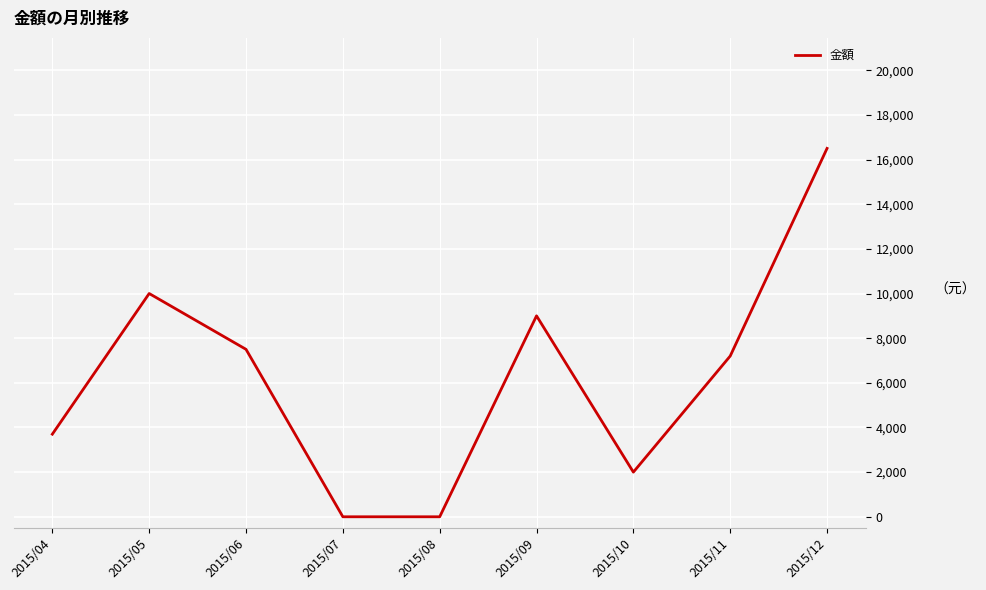

How many lines are shown in the chart?

1